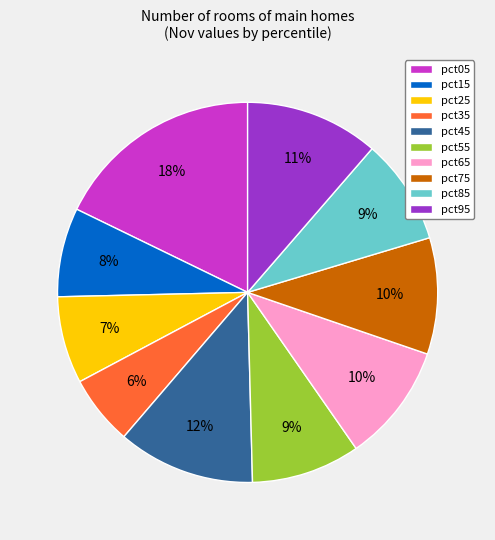

Is there a majority slice in this chart?

No